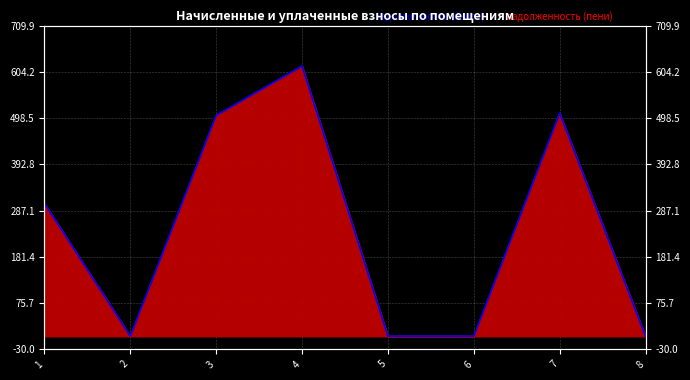

How many points are higher than both their immediate neighbors (excluding endpoints)?

2